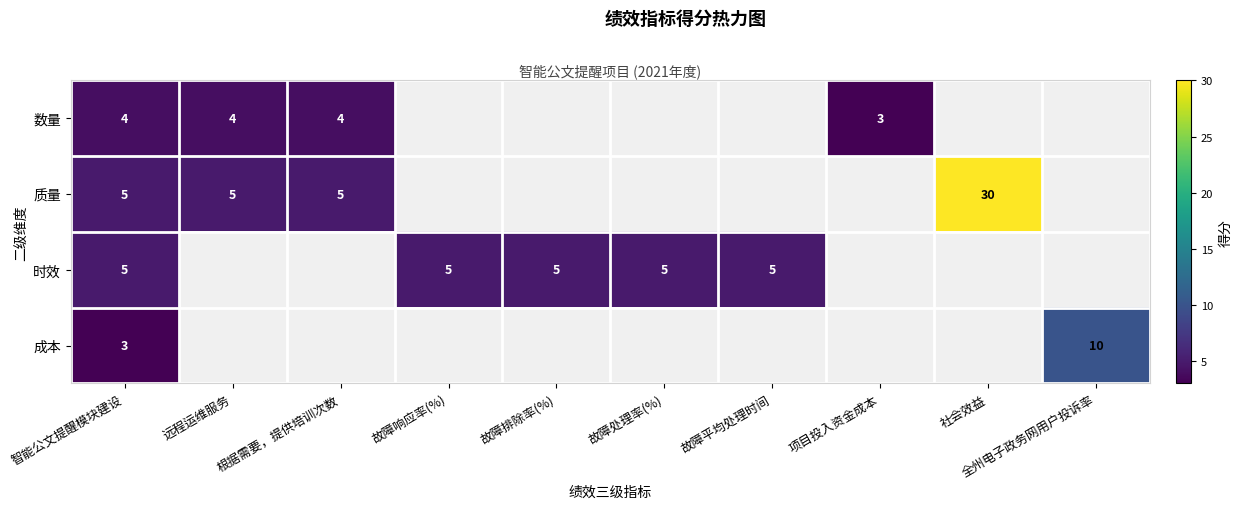

True or false: 数量 has a value of 3 at 项目投入资金成本.

True